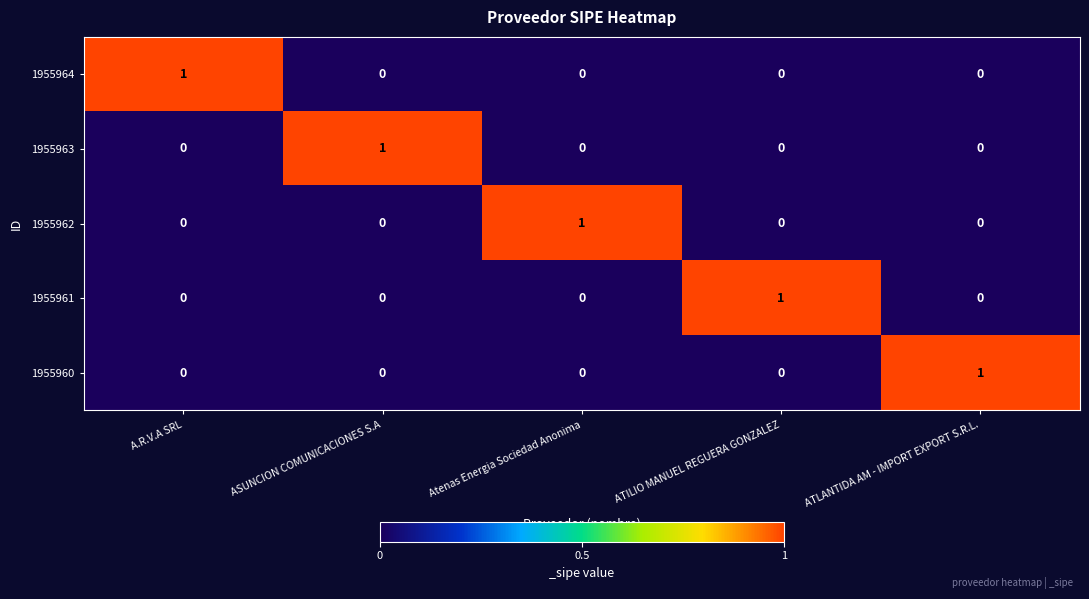

The 1955960 series shows 1 at ASUNCION COMUNICACIONES S.A. True or false?

False